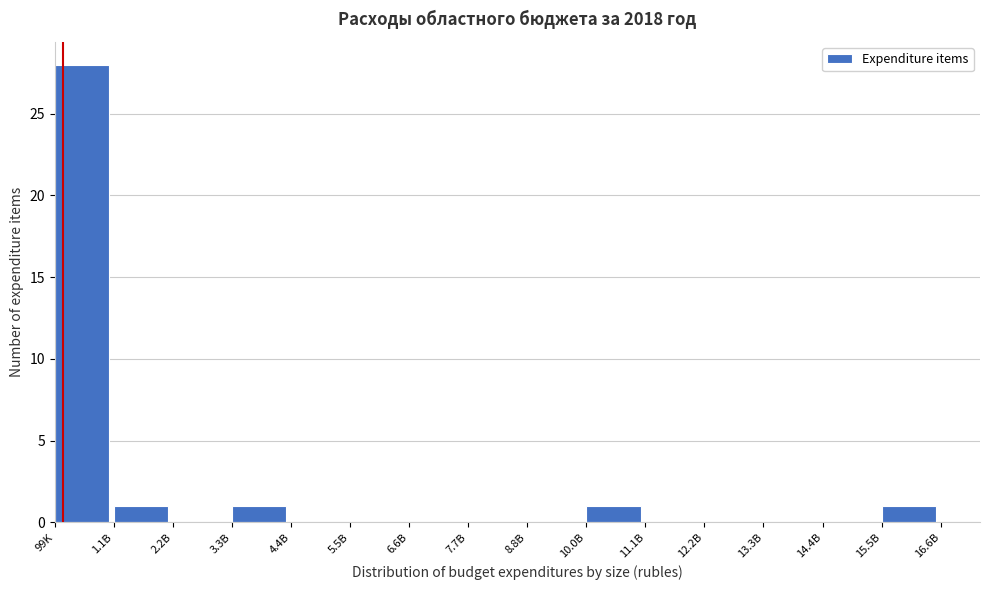

Reading left to right, what are all the values shown in this chart?

99K=28	1.1B=1	2.2B=0	3.3B=1	4.4B=0	5.5B=0	6.6B=0	7.7B=0	8.8B=0	10.0B=1	11.1B=0	12.2B=0	13.3B=0	14.4B=0	15.5B=1